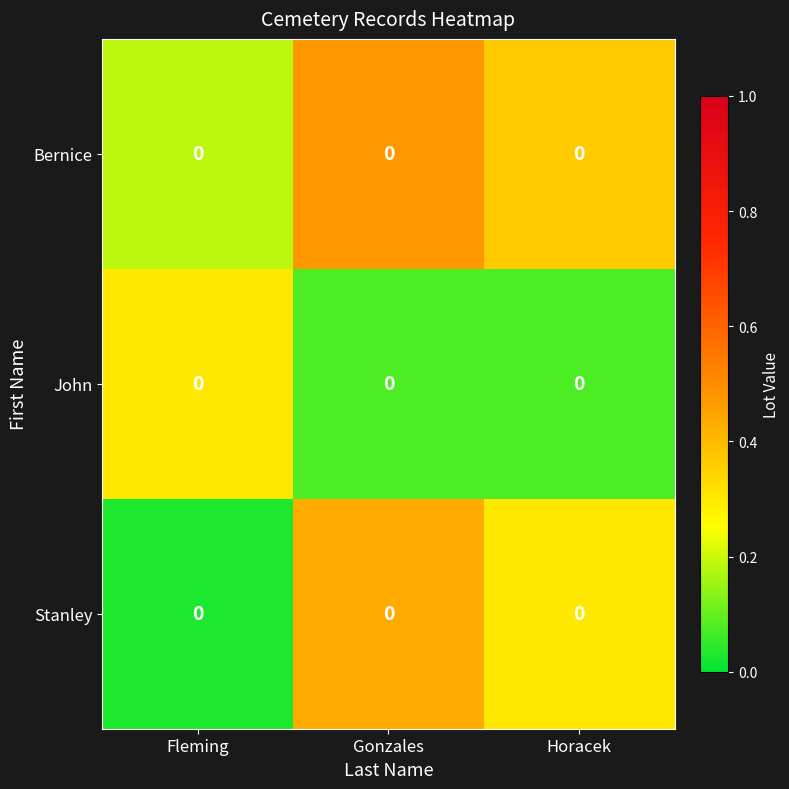

Reading right to left, extract all data points from this chart.

Bernice: Horacek=0.0	Gonzales=0.0	Fleming=0.0
John: Horacek=0.0	Gonzales=0.0	Fleming=0.0
Stanley: Horacek=0.0	Gonzales=0.0	Fleming=0.0